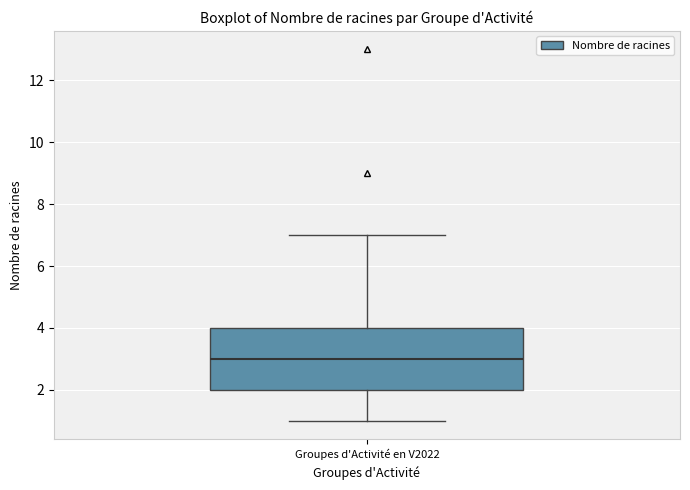

Read this box plot against the y-axis: the position of the median line, the range covered by the box, and the ends of both whiskers. The values are not printed on the chart, so give them approximately, as read against the axis.

median 3, box 2 to 4, whiskers 1 to 7